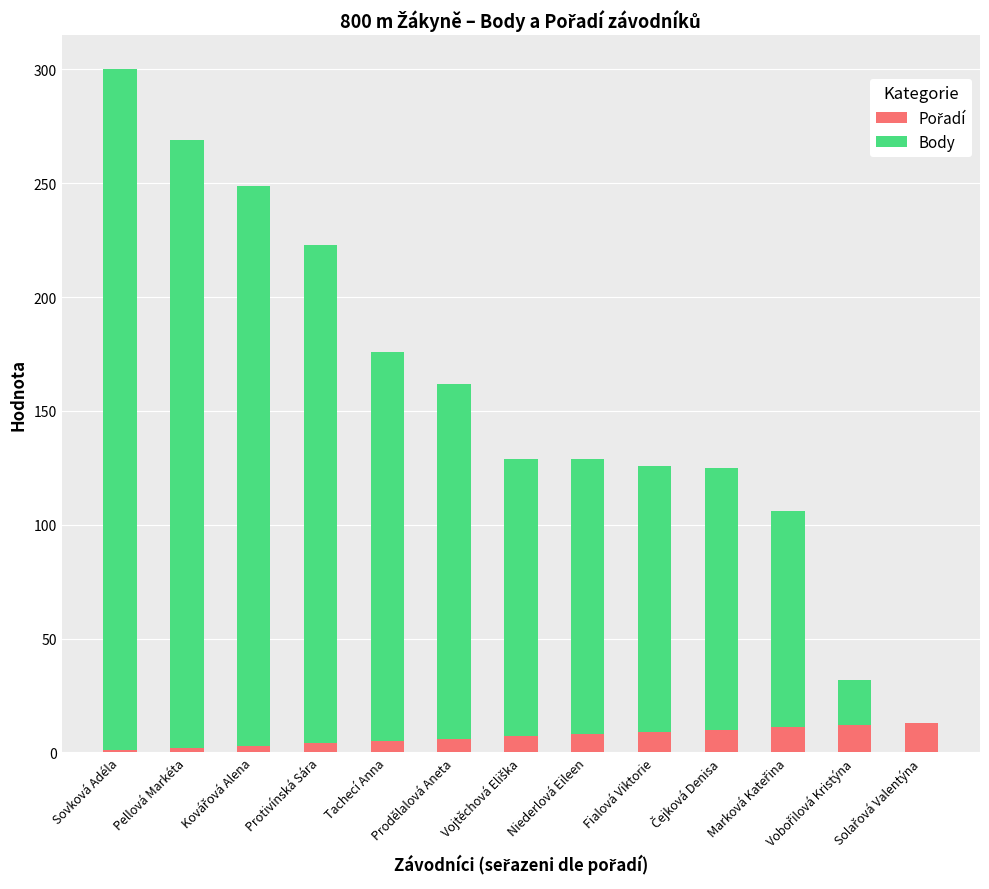

What is the total value across all series at Fialová Viktorie?

126